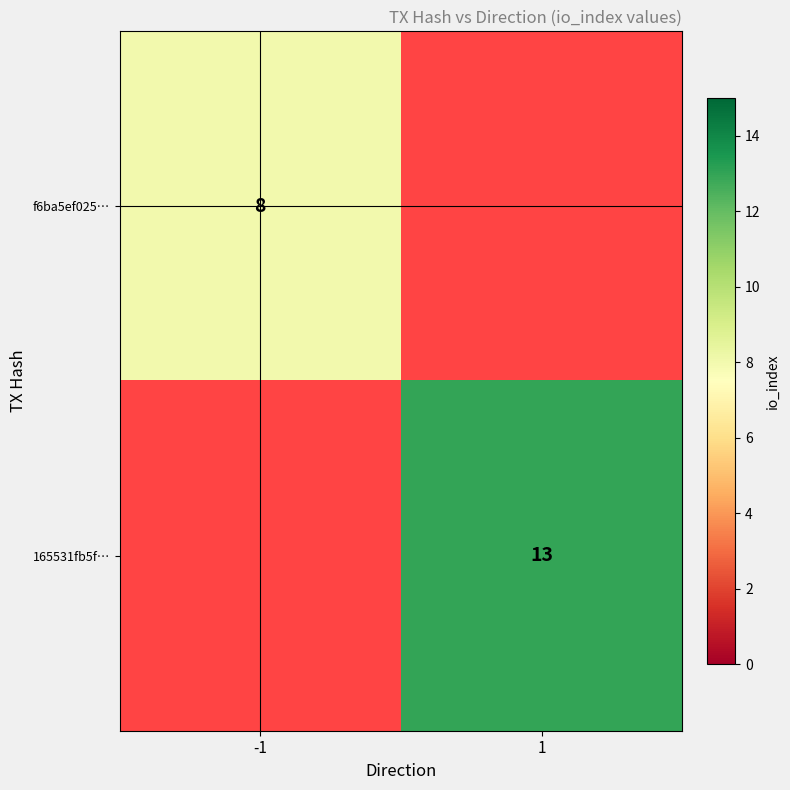

At how many categories does at least one series exceed 6?

2